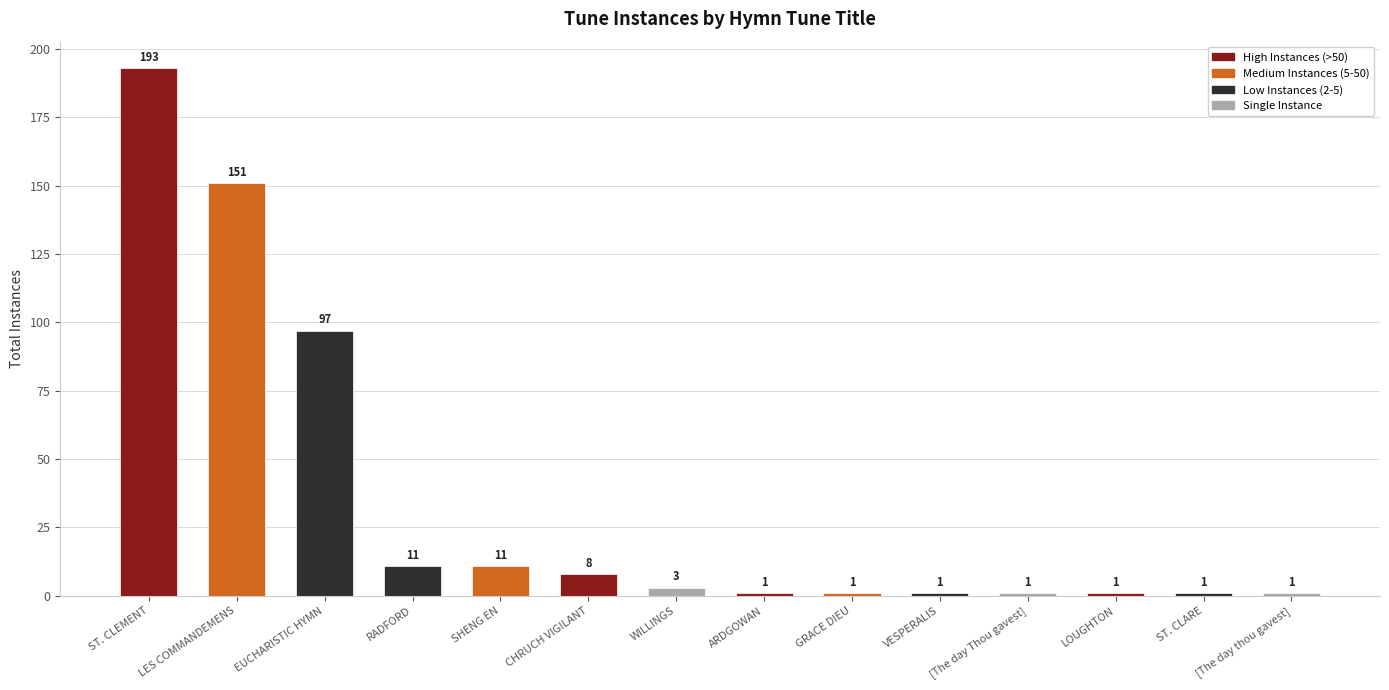

What is the average value?

34